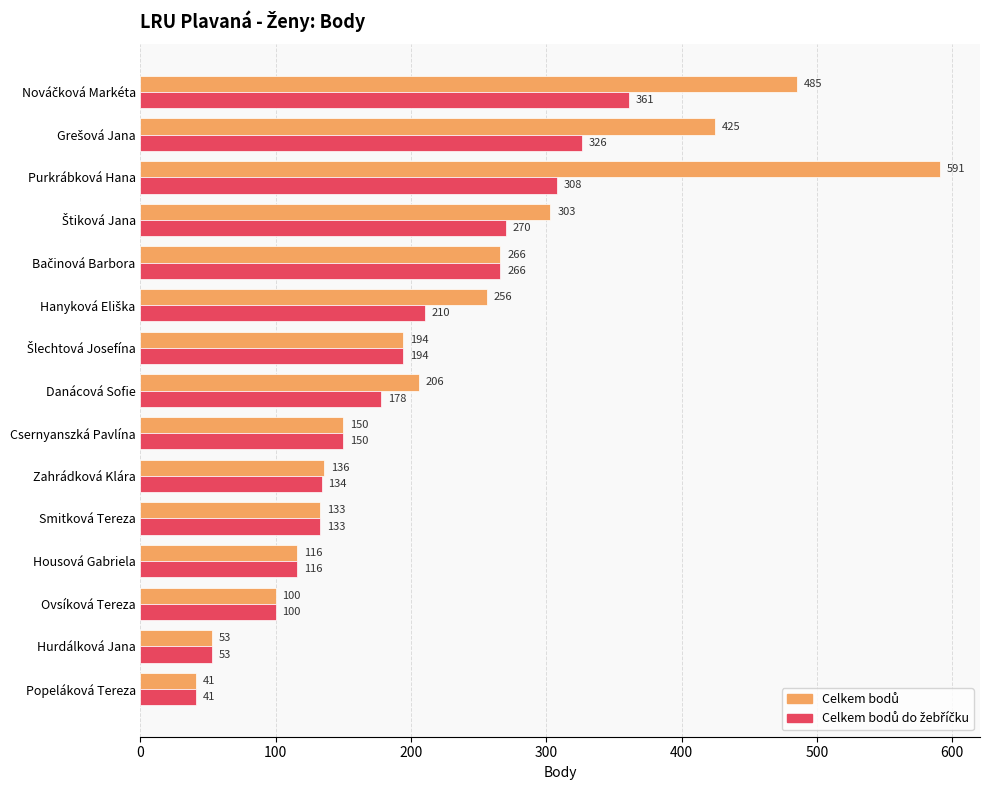

At how many categories does at least one series exceed 318?

3